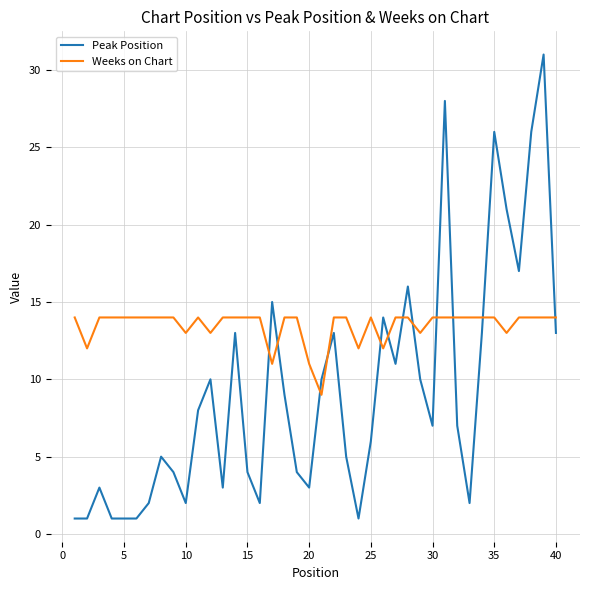

Which series has the largest range (max minus min)?

Peak Position